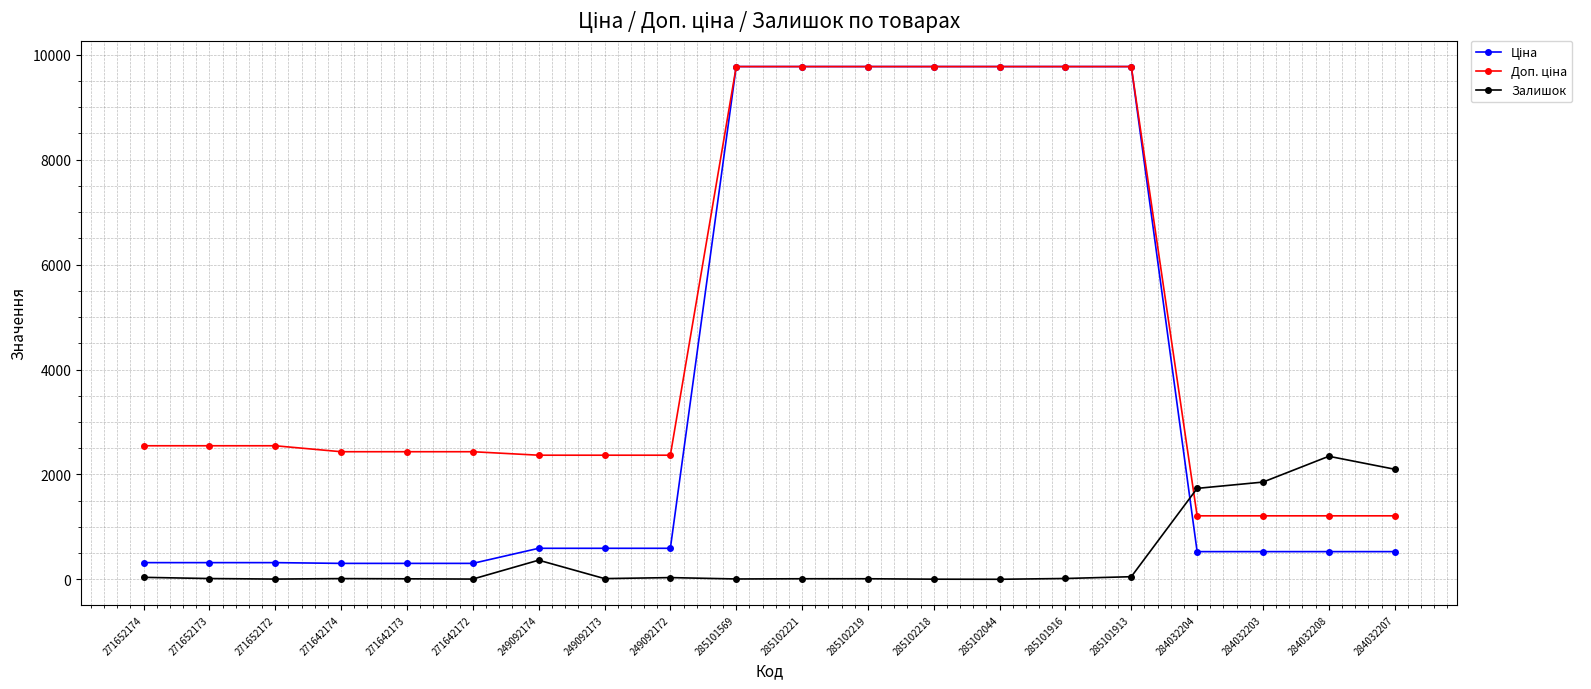

At how many categories does at least one series exceed 7408?

7